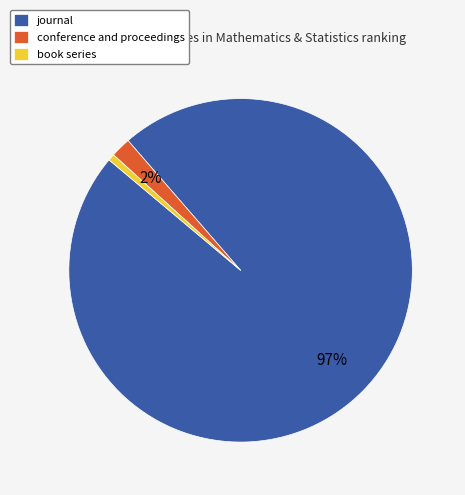

How many slices are in this pie chart?

3